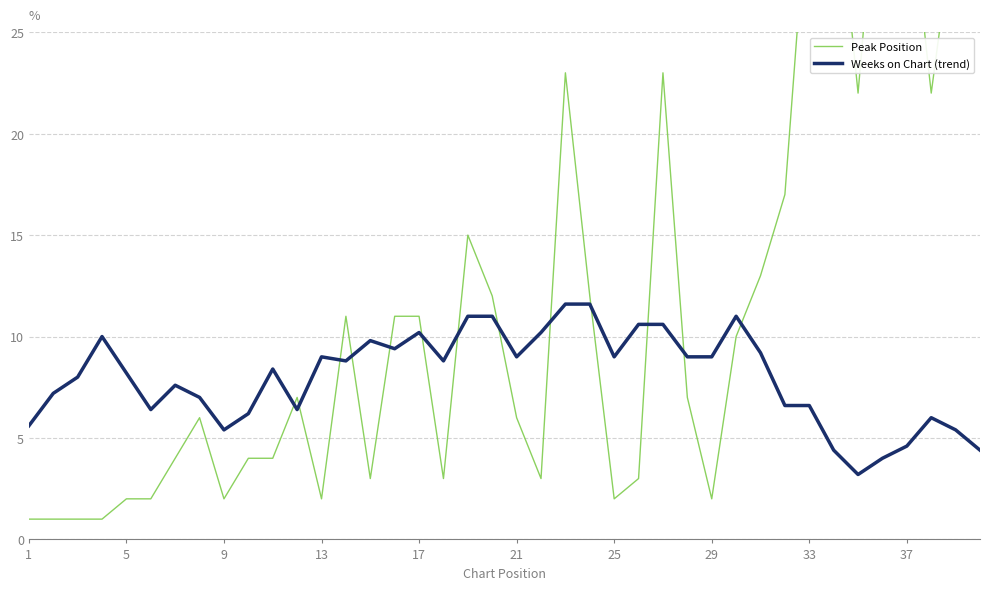

What is the lowest value of the Weeks on Chart (trend) series?

3.2